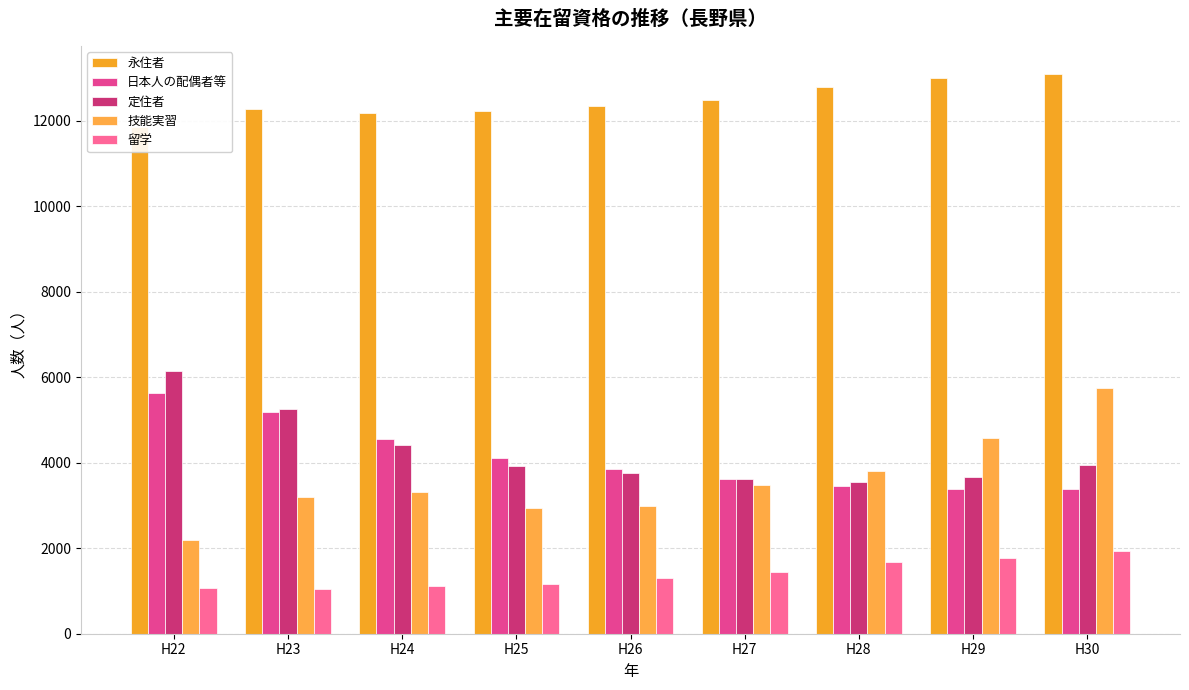

What is the spread (max minus min) of values at H30?

11161